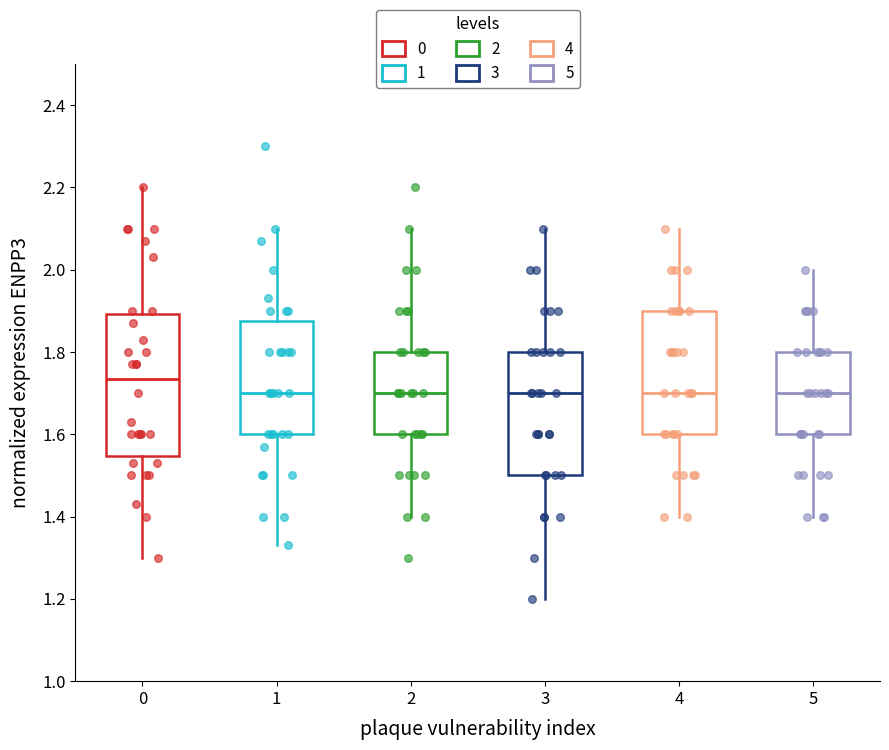

Where does the upper whisker of the box at x = 4 end on the y-axis? The values are not printed on the chart, so give them approximately, as read against the axis.

2.10